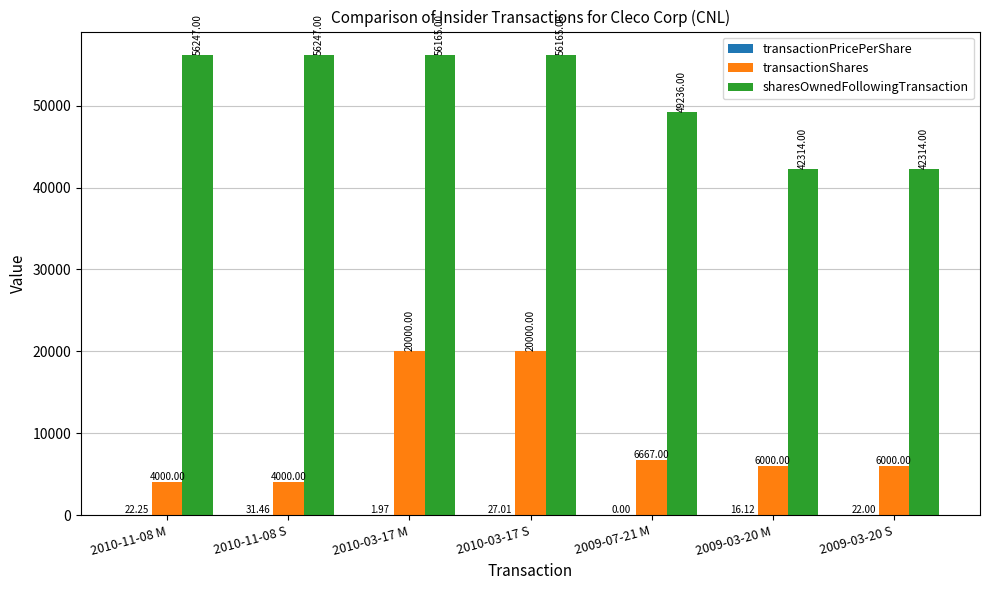

What is the sum of the transactionShares values at 2010-11-08 M and 2009-07-21 M?

10667.0